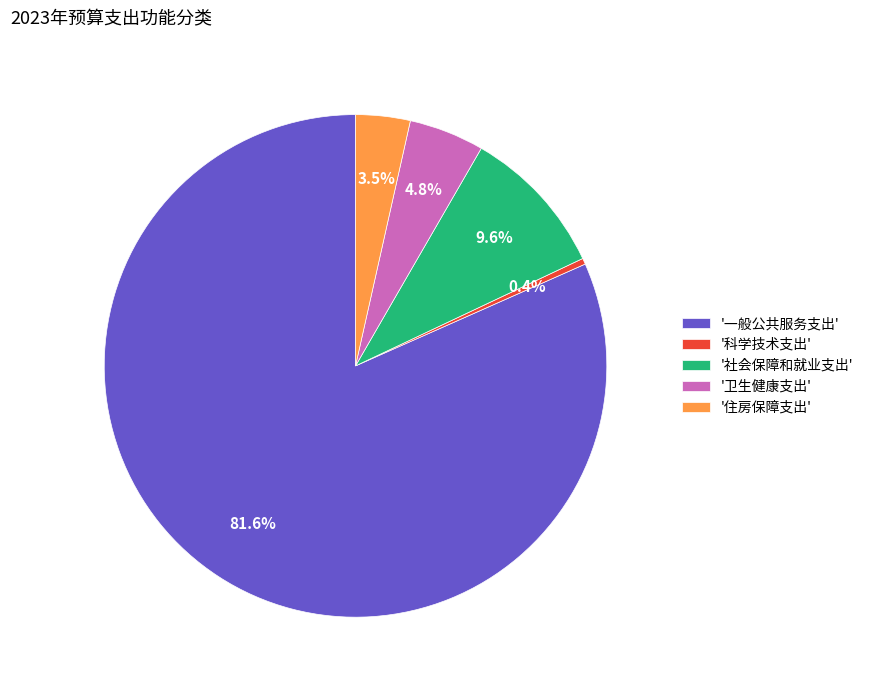

What is the largest slice in the pie chart?

'一般公共服务支出'